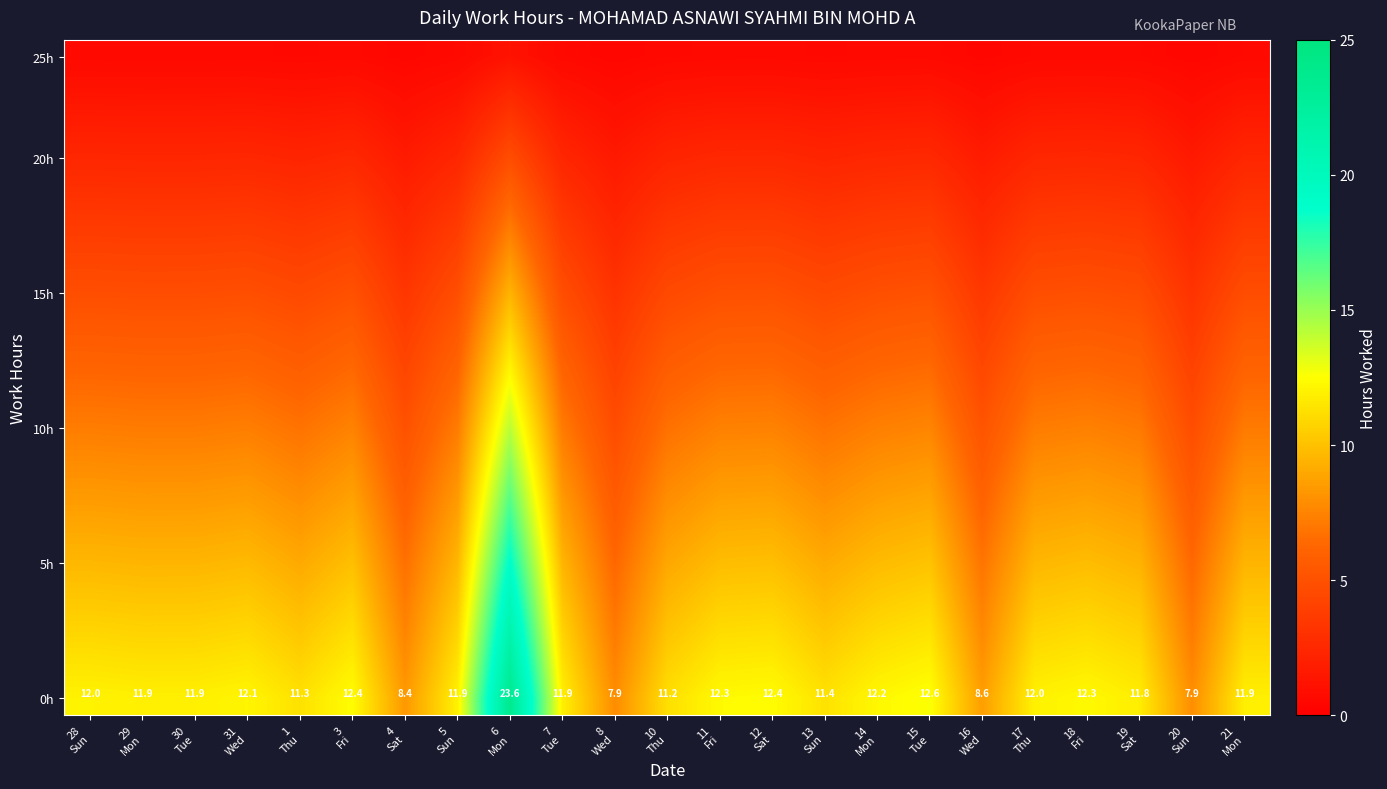

How many values in the 0h series exceed 11?

19